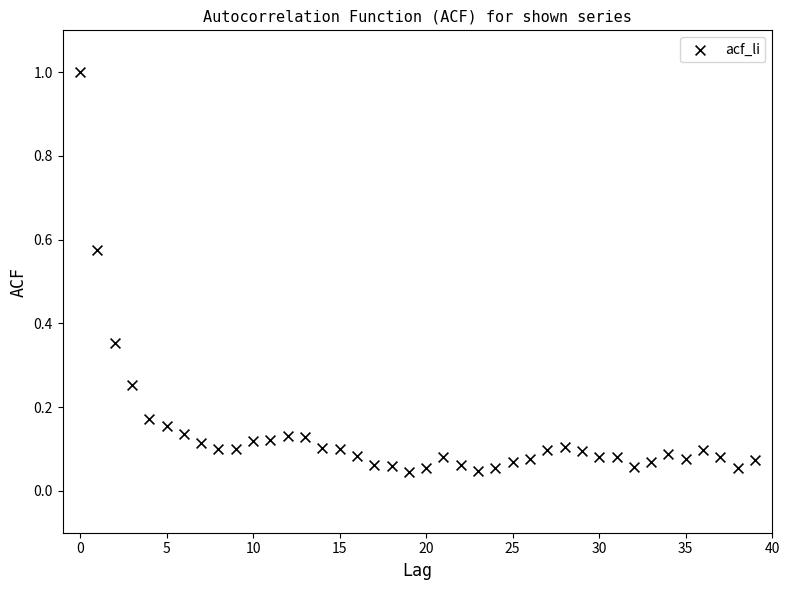

What is the range of Y values (max minus min)?

1.0